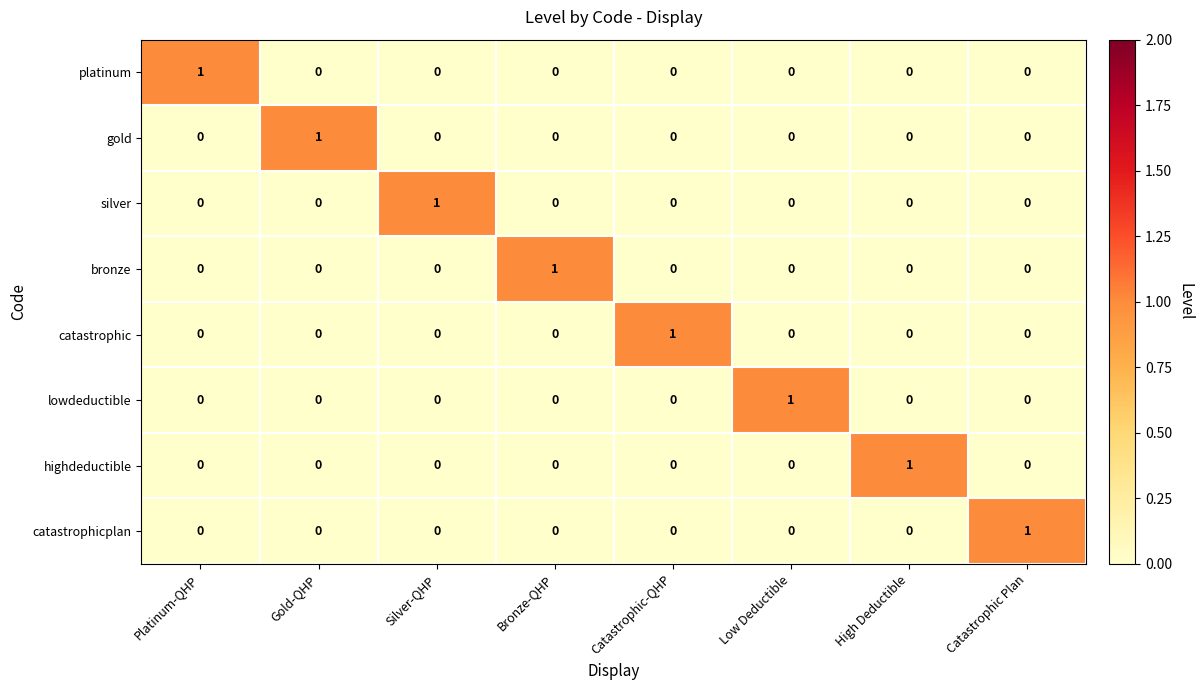

True or false: silver has a value of 0 at Low Deductible.

True